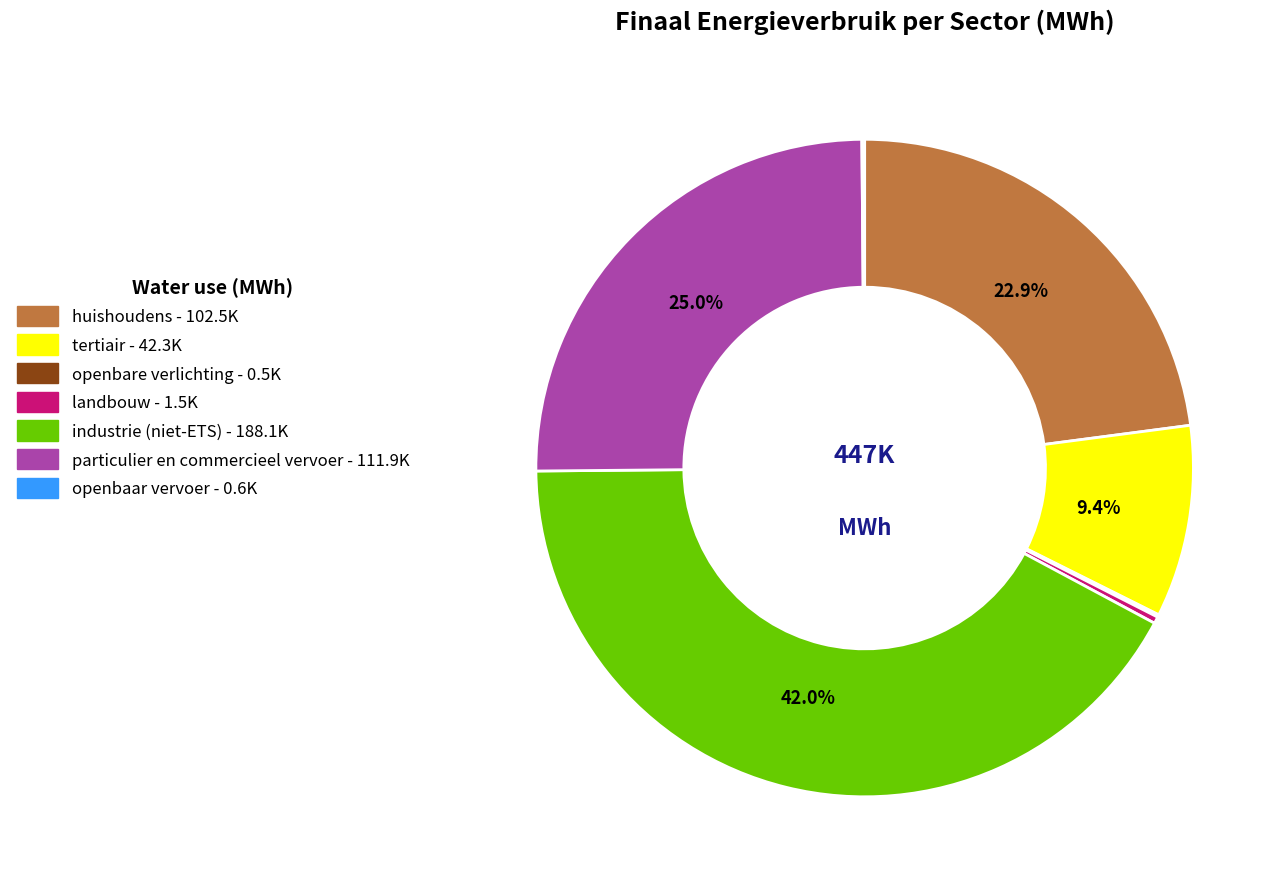

Does any single category account for the majority?

No